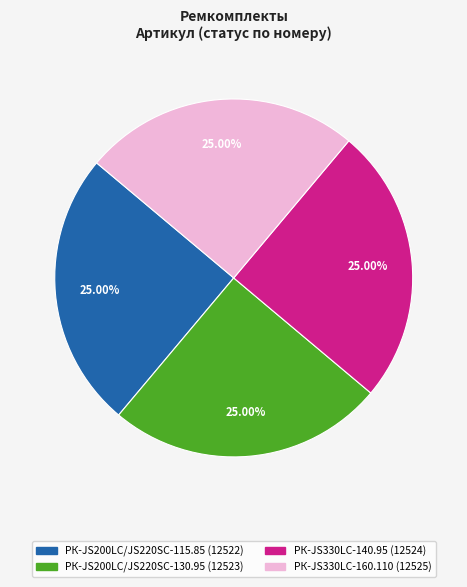

Does any single category account for the majority?

No